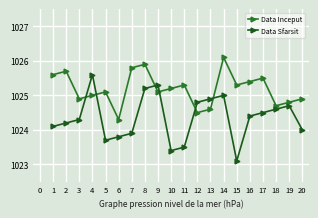

Rank the series by their average value, from highest to lowest.

Data Inceput, Data Sfarsit